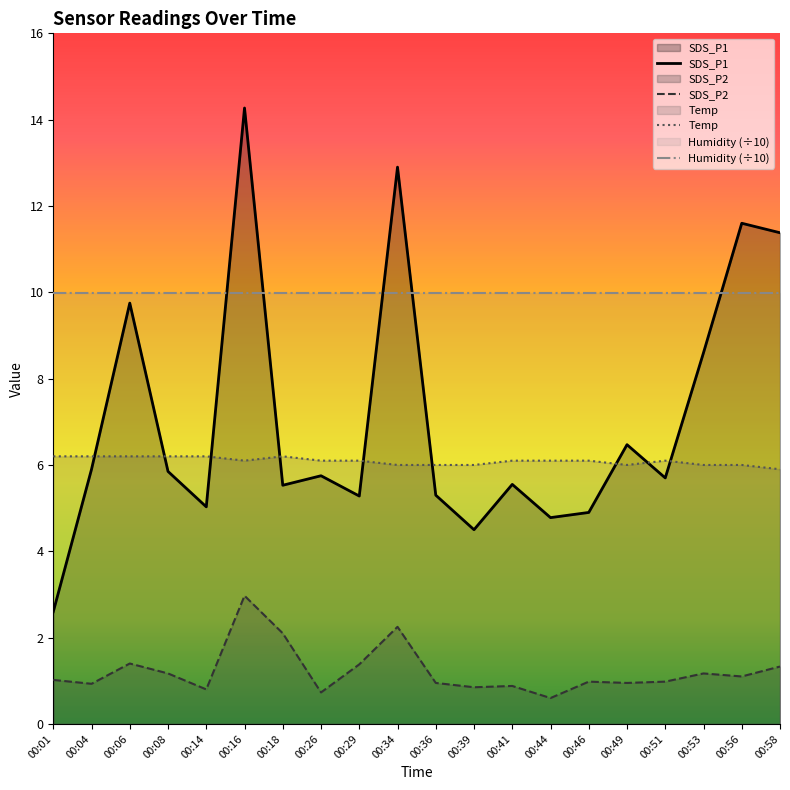

What is the spread (max minus min) of values at 00:16?

11.3